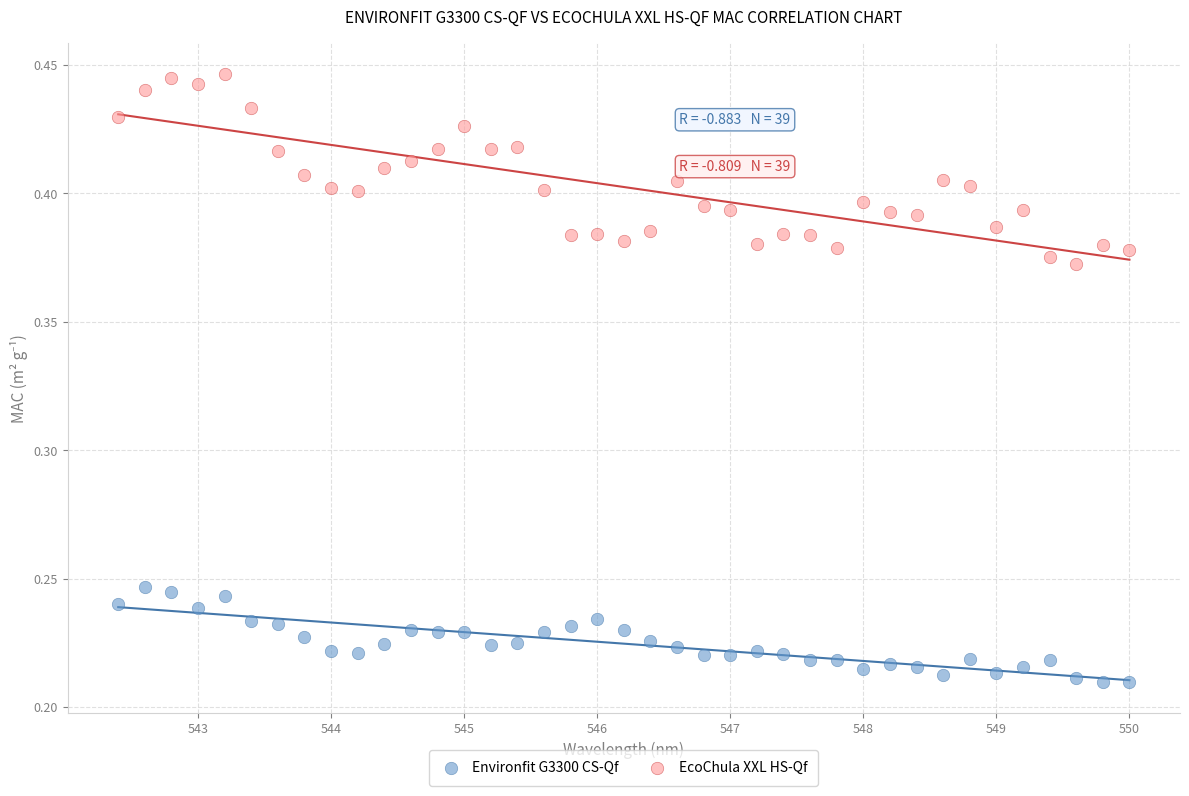

What are all the series names shown in the legend?

Environfit G3300 CS-Qf, EcoChula XXL HS-Qf